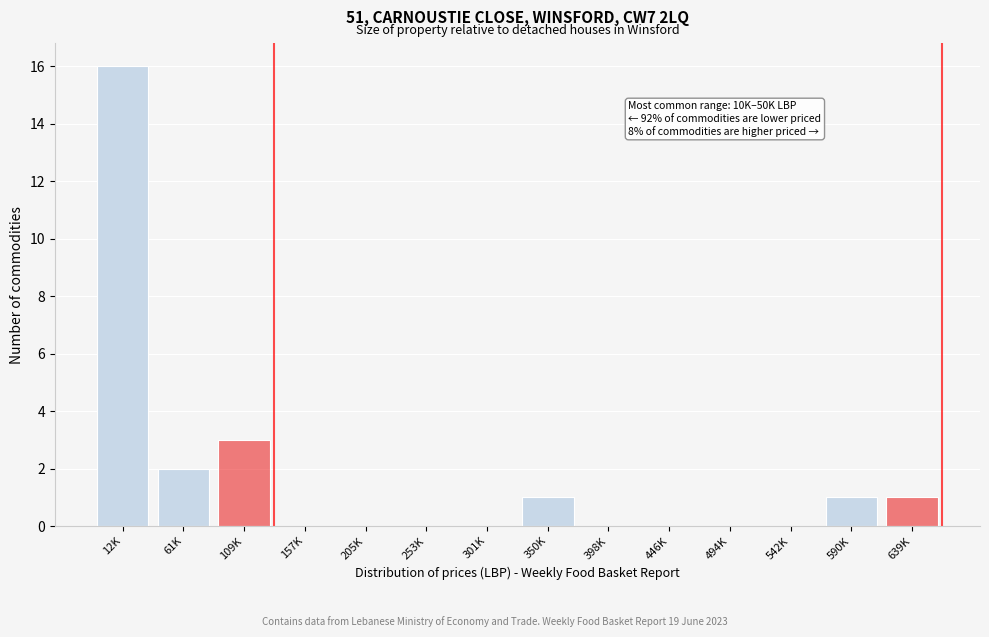

Reading left to right, what are all the values shown in this chart?

12K=16	61K=2	109K=3	157K=0	205K=0	253K=0	301K=0	350K=1	398K=0	446K=0	494K=0	542K=0	590K=1	639K=1